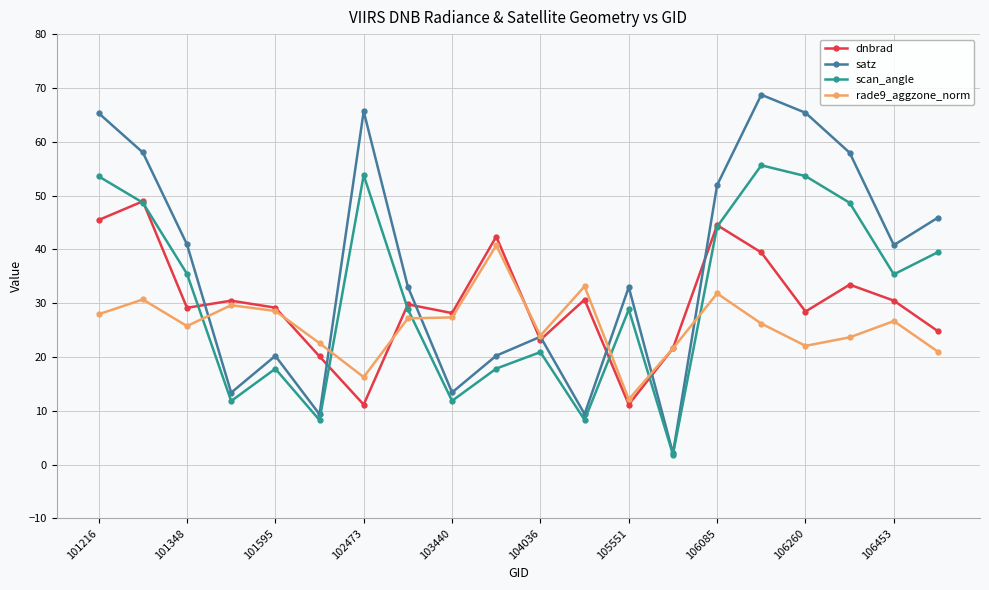

What is the value of the rade9_aggzone_norm point at the 4th from the left?

29.6